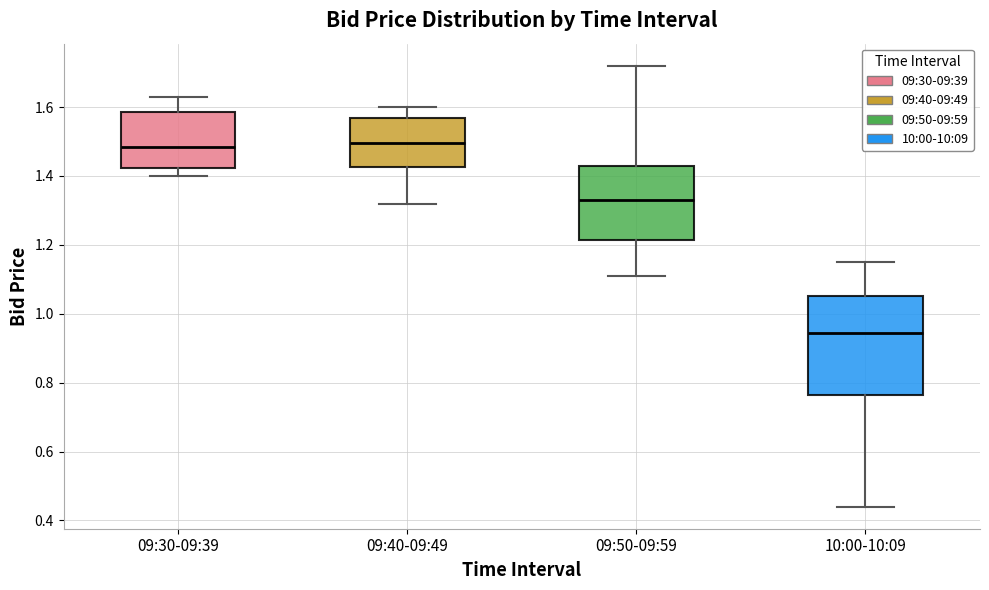

Reading left to right, transcribe this box plot: for each box, give where its median line is, the range the box spans, and where its two whiskers end, as read against the y-axis. The values are not printed on the chart, so give them approximately, as read against the axis.

09:30-09:39: median 1.48, box 1.42 to 1.58, whiskers 1.40 to 1.64
09:40-09:49: median 1.50, box 1.42 to 1.56, whiskers 1.32 to 1.60
09:50-09:59: median 1.34, box 1.22 to 1.44, whiskers 1.12 to 1.72
10:00-10:09: median 0.94, box 0.76 to 1.06, whiskers 0.44 to 1.16